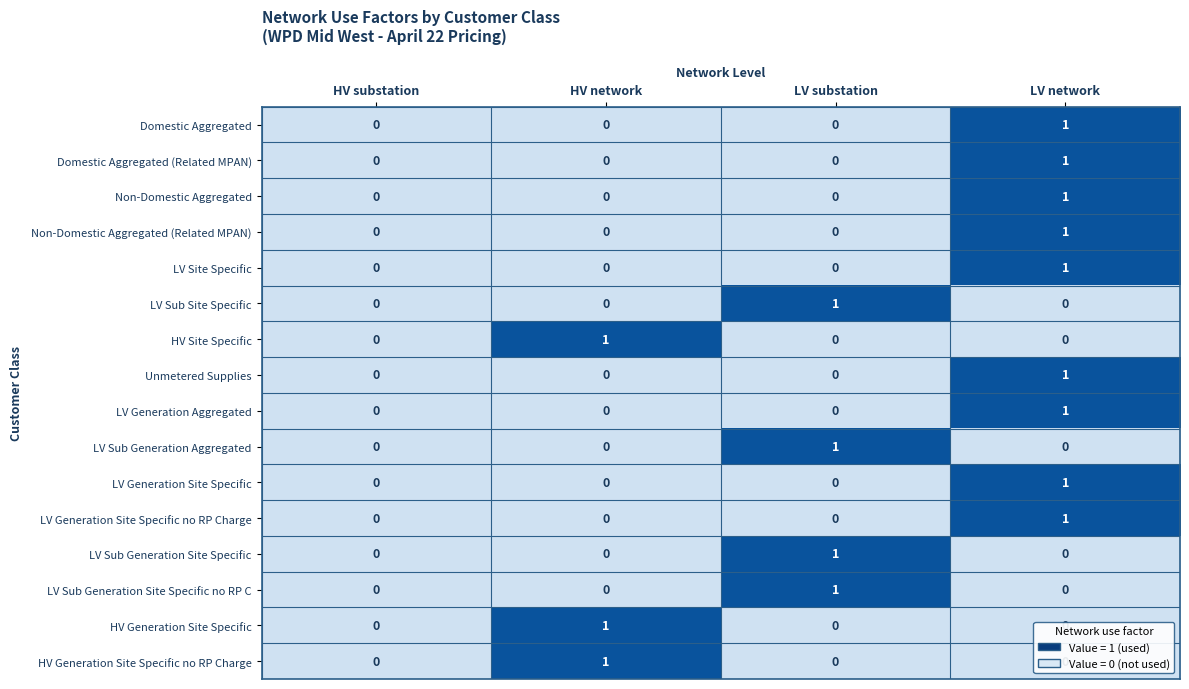

Count the number of categories in the chart.

4